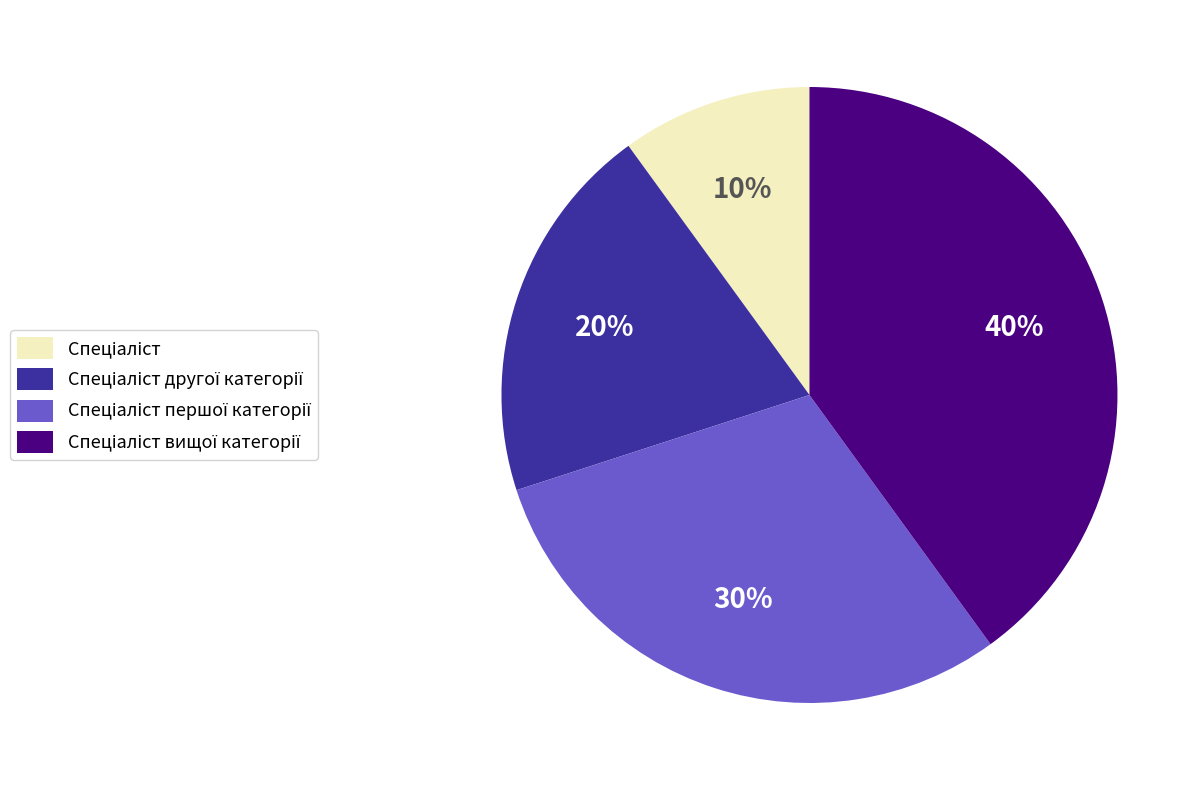

Count the number of slices in the pie.

4